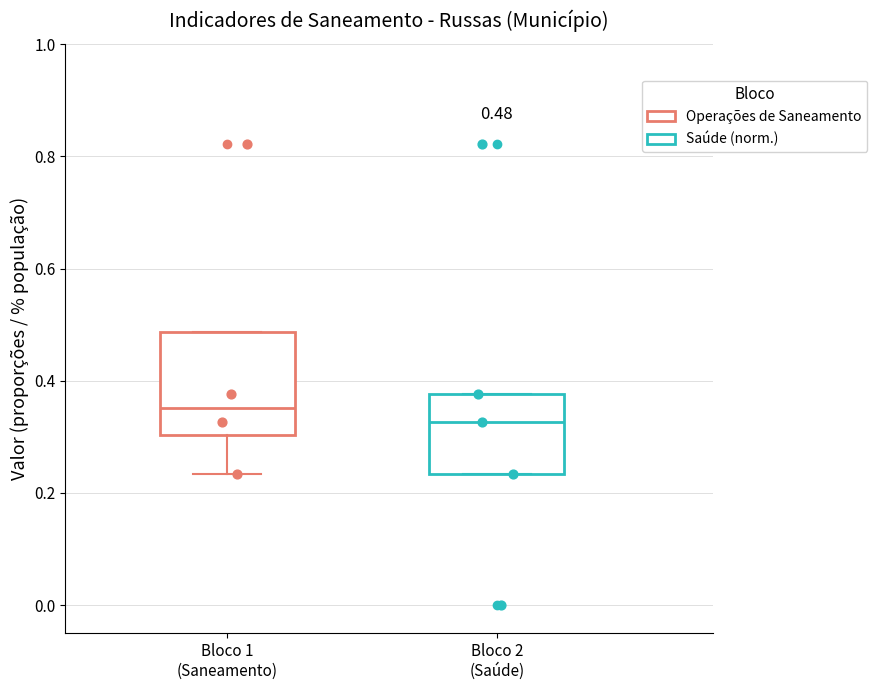

Comparing the boxes themselves (not the whiskers), which one is the tallest?

Bloco 1 (Saneamento)